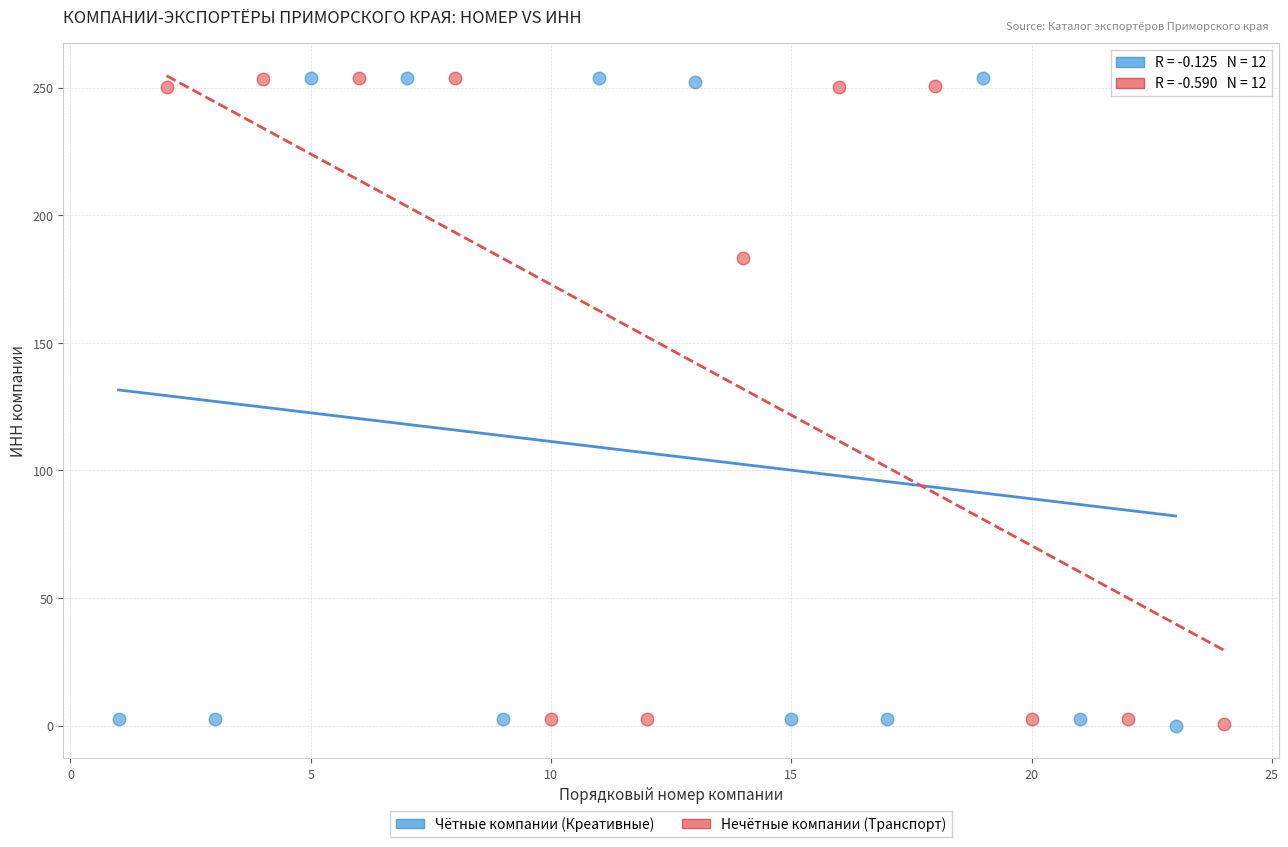

What are all the series names shown in the legend?

Чётные компании (Креативные), Нечётные компании (Транспорт)